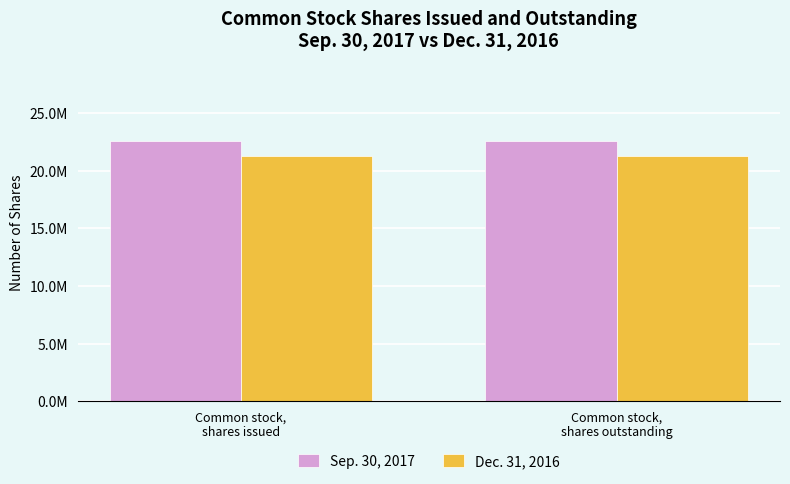

Rank the categories by Dec. 31, 2016 value from highest to lowest.

Common stock,
shares issued, Common stock,
shares outstanding